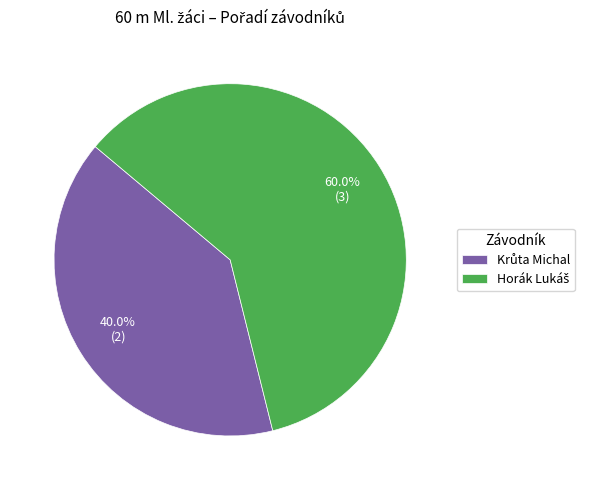

Does any single category account for the majority?

Yes